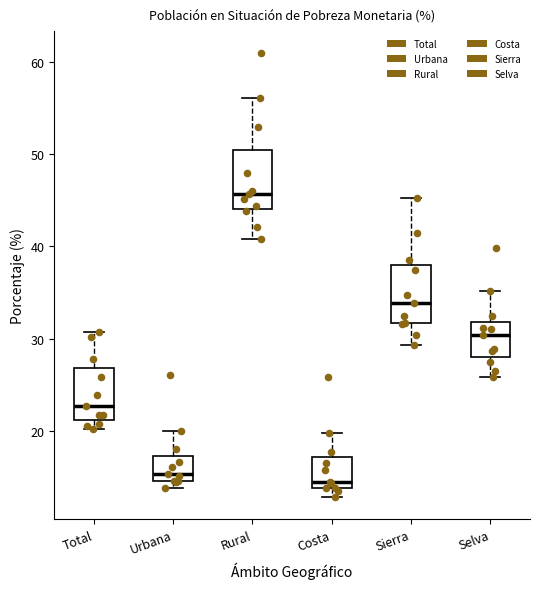

Reading left to right, read every box against the y-axis: the position of its median line, the range the box covers, and the ends of its whiskers. The values are not printed on the chart, so give them approximately, as read against the axis.

Total: median 23, box 21 to 27, whiskers 20 to 31
Urbana: median 15 (just above the box's lower edge), box 15 to 17, whiskers 14 to 20
Rural: median 46, box 44 to 50, whiskers 41 to 56
Costa: median 14 (just above the box's lower edge), box 14 to 17, whiskers 13 to 20
Sierra: median 34, box 32 to 38, whiskers 29 to 45
Selva: median 30, box 28 to 32, whiskers 26 to 35